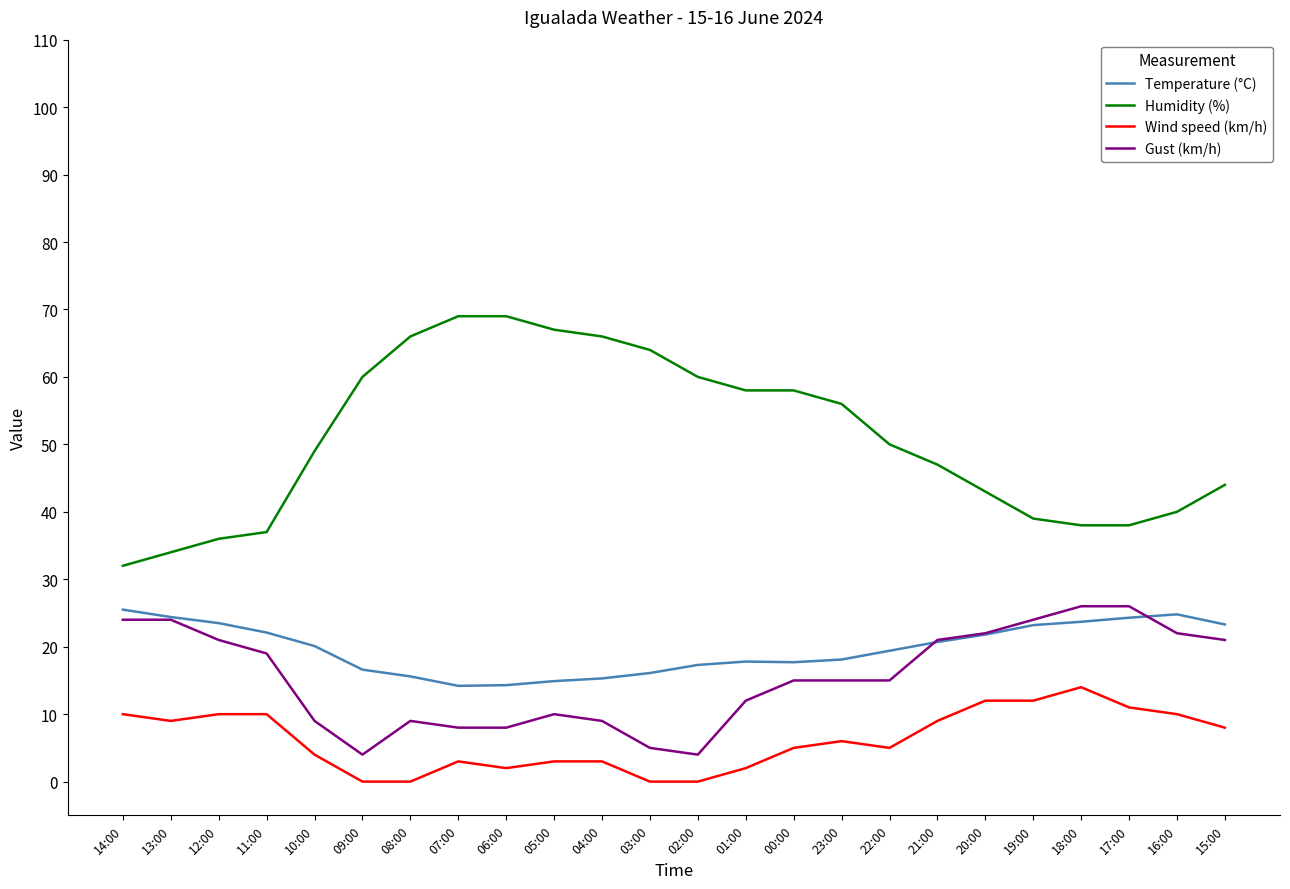

What value does the Wind speed (km/h) series have at 12:00?

10.0